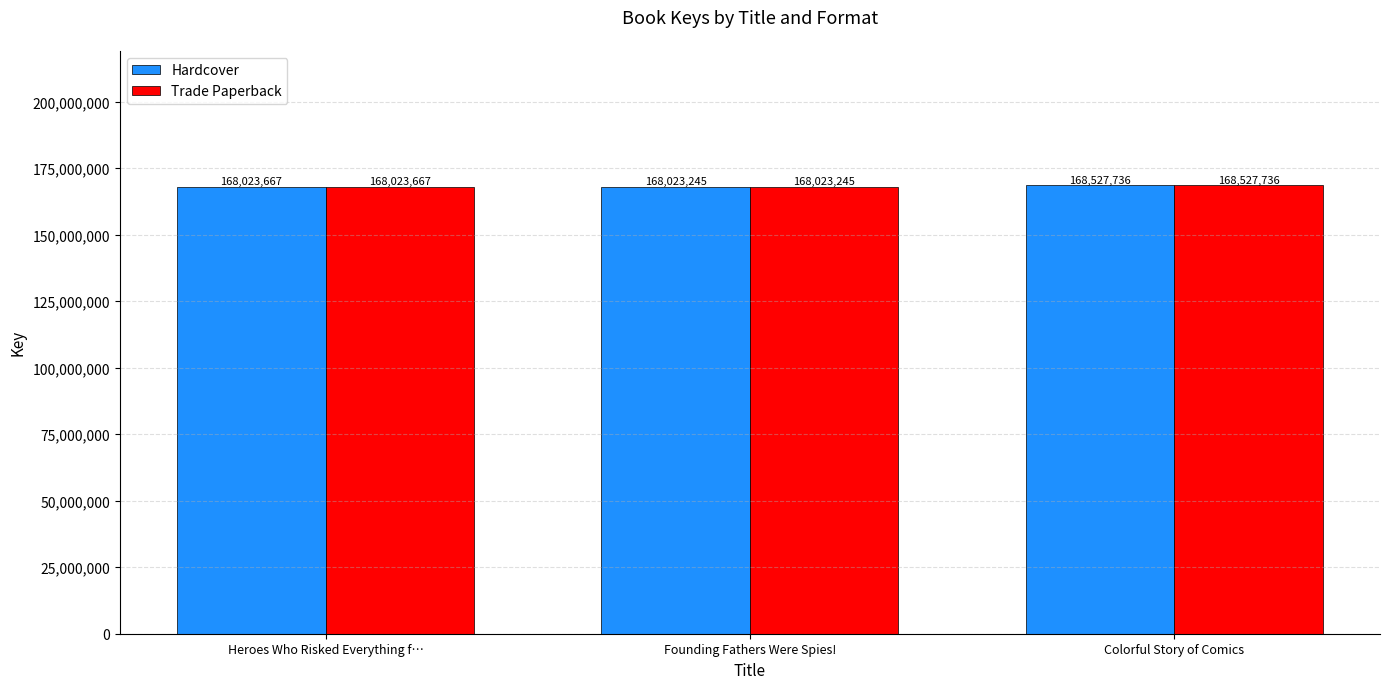

Rank the categories by Hardcover value from lowest to highest.

Founding Fathers Were Spies!, Heroes Who Risked Everything f…, Colorful Story of Comics